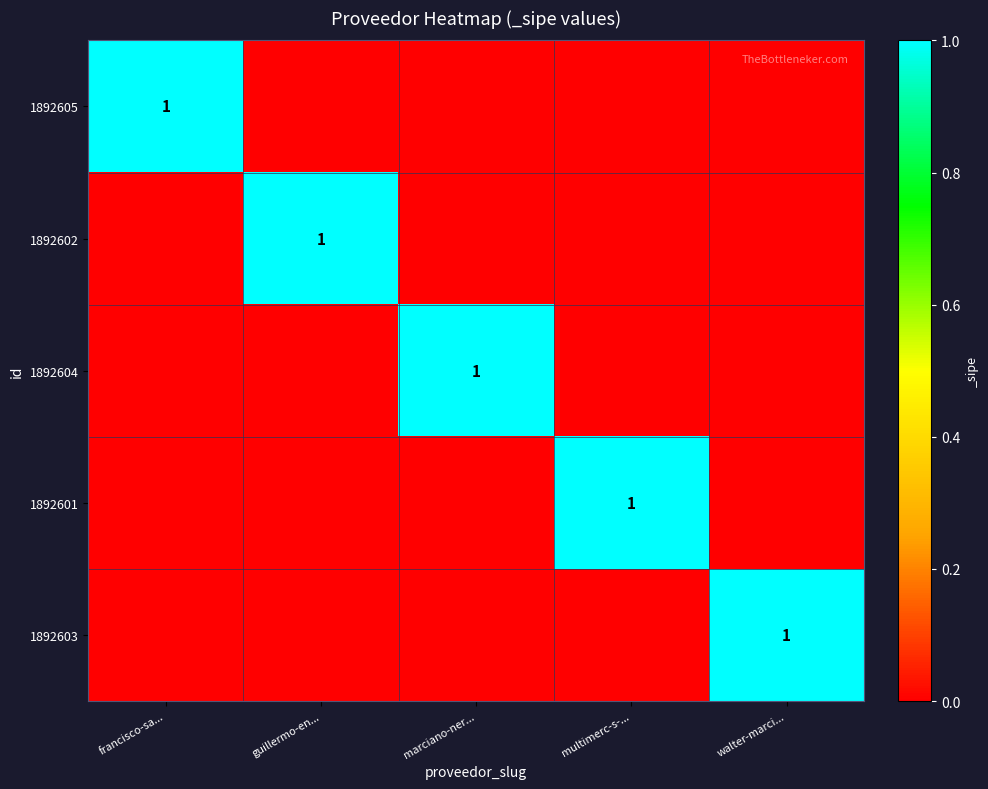

What is the total value across all series at walter-marci...?

1